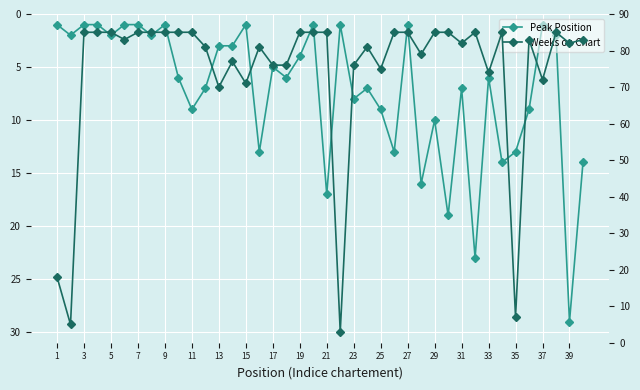

What is the difference between the maximum and minimum values in the Weeks on Chart series?

82